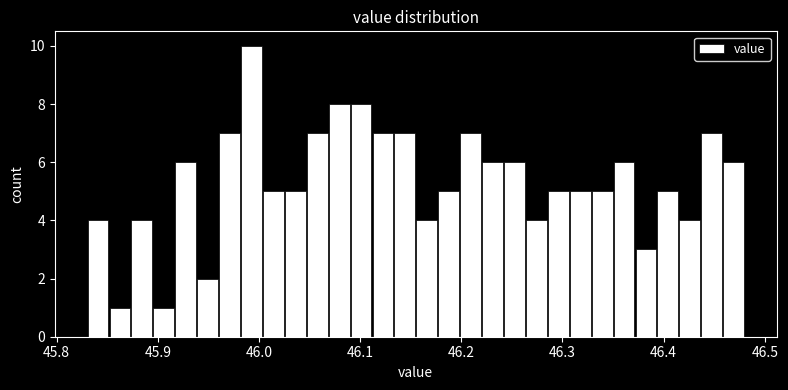

Read against the x-axis, roughly where is the centre of the tallest bar?

45.99